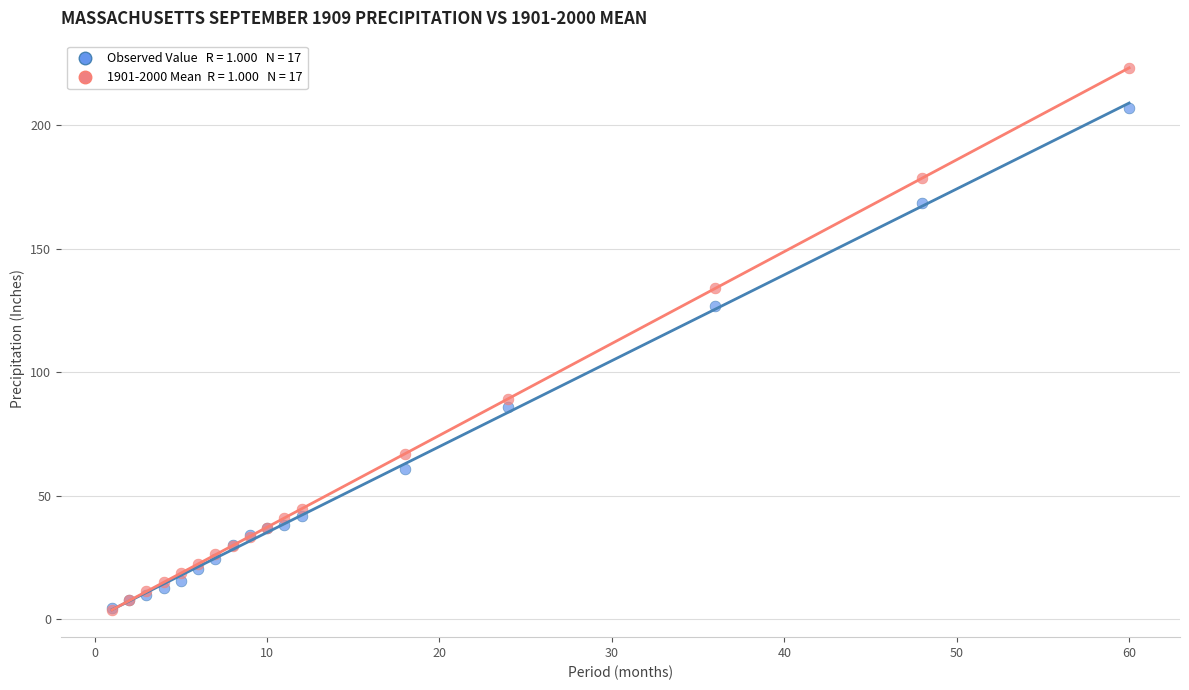

Across all series, what Y value is closest to 113?

126.6